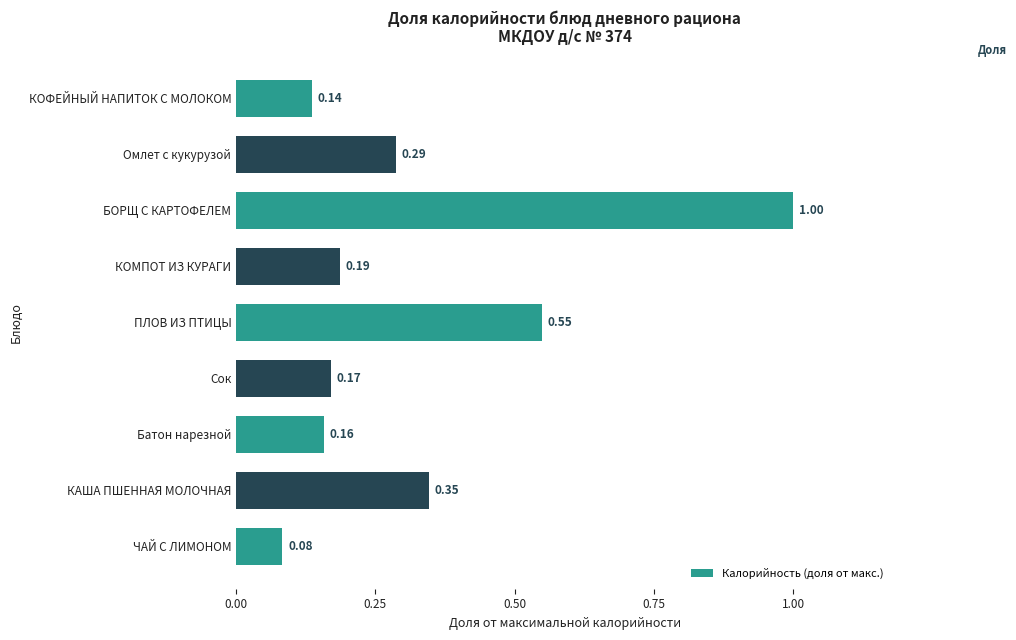

Which category has the highest value across all series?

БОРЩ С КАРТОФЕЛЕМ